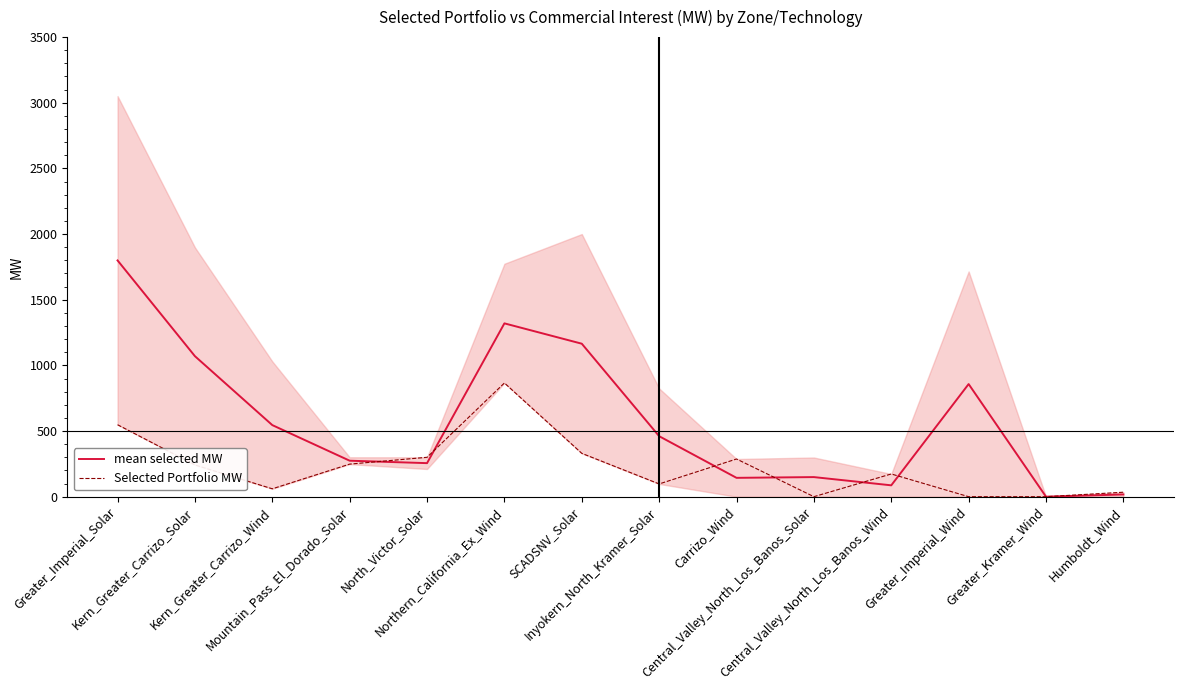

Is the value of Selected Portfolio MW at Central_Valley_North_Los_Banos_Wind greater than the value of mean selected MW at Greater_Kramer_Wind?

Yes